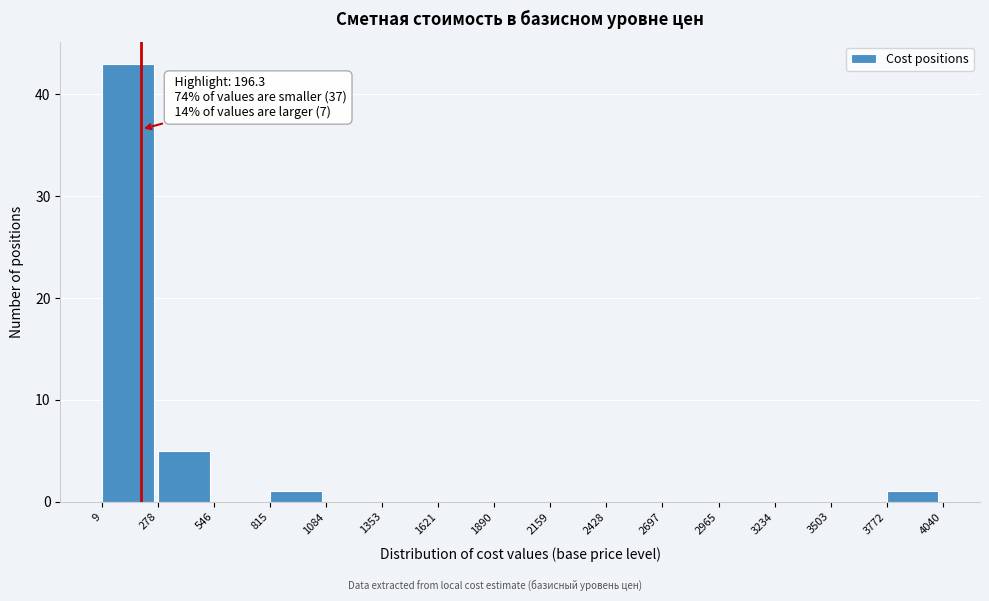

Over which range of the x-axis is the bar tallest?

9 to 278